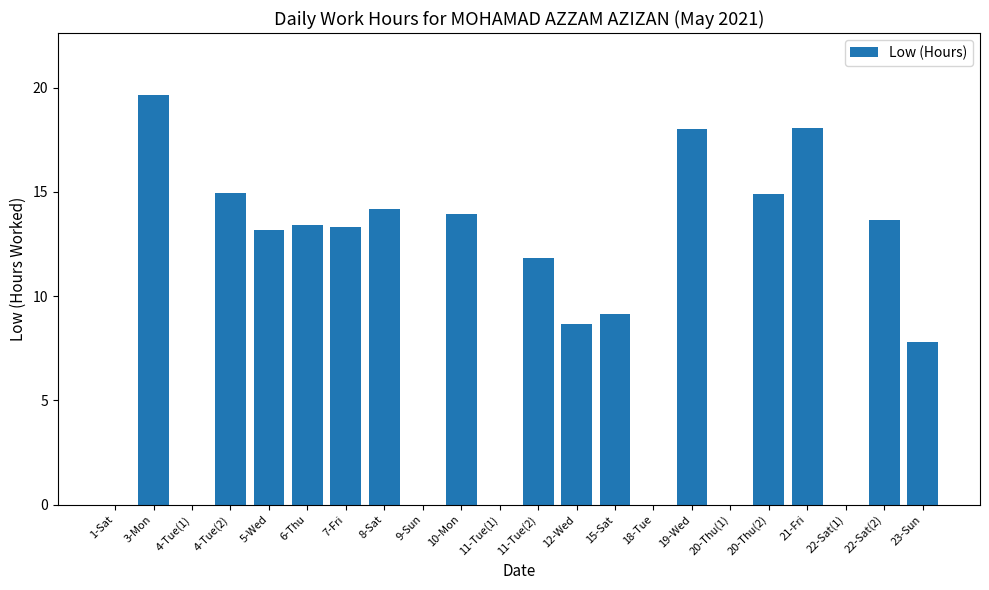

True or false: the data shows 19.7 at 3-Mon.

True